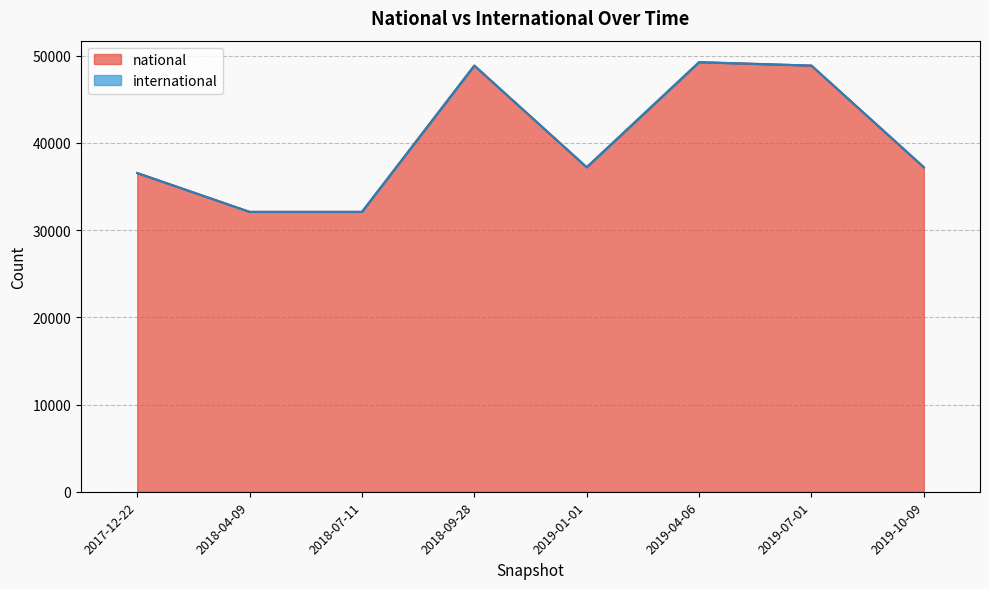

What position from the right is 2017-12-22?

8